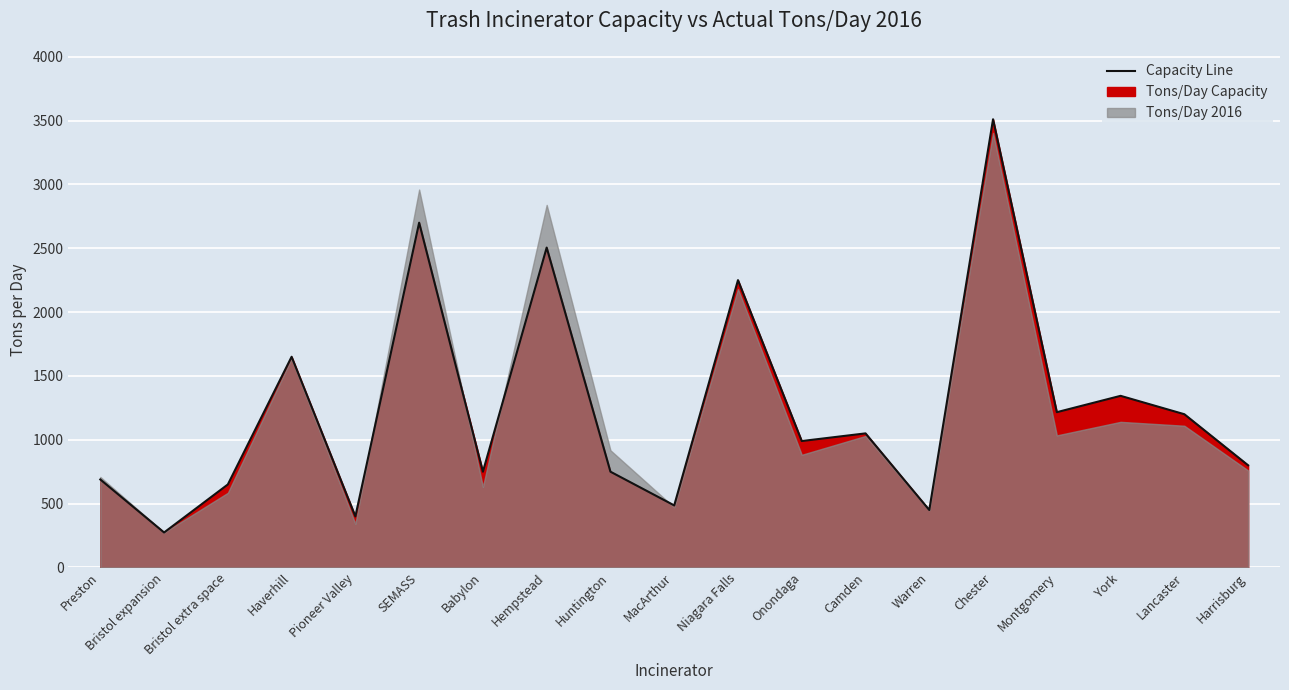

What is the greatest value displayed?

3510